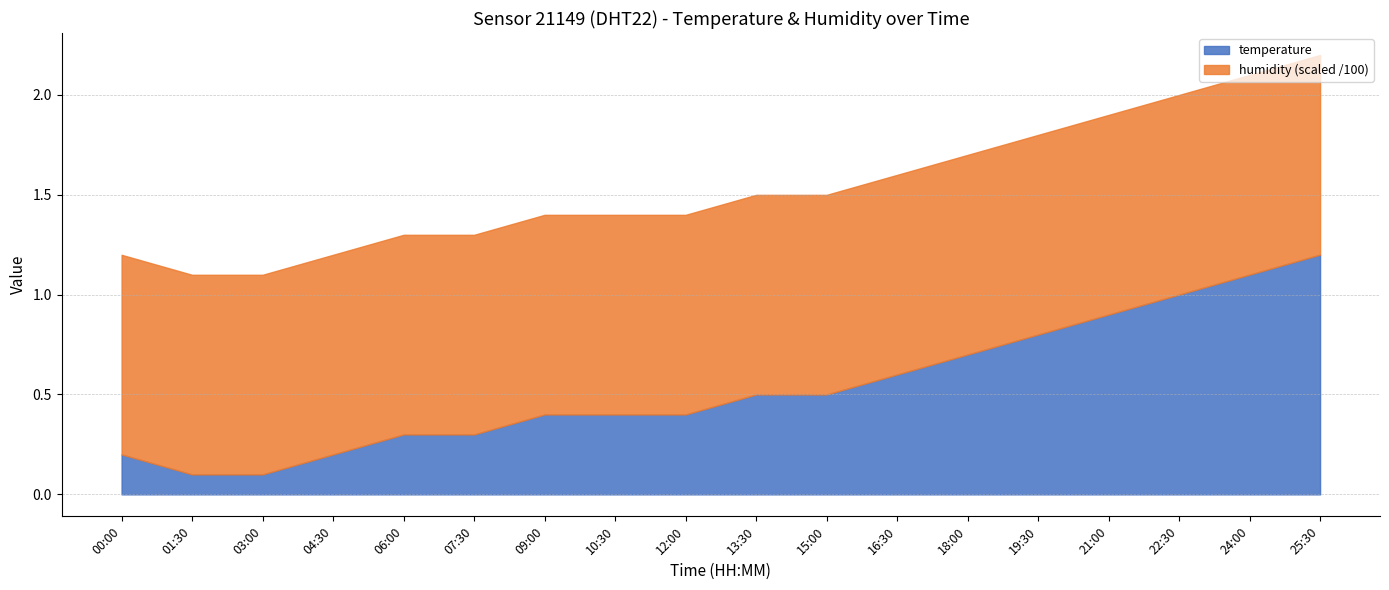

What is the minimum value shown in the chart?

0.1